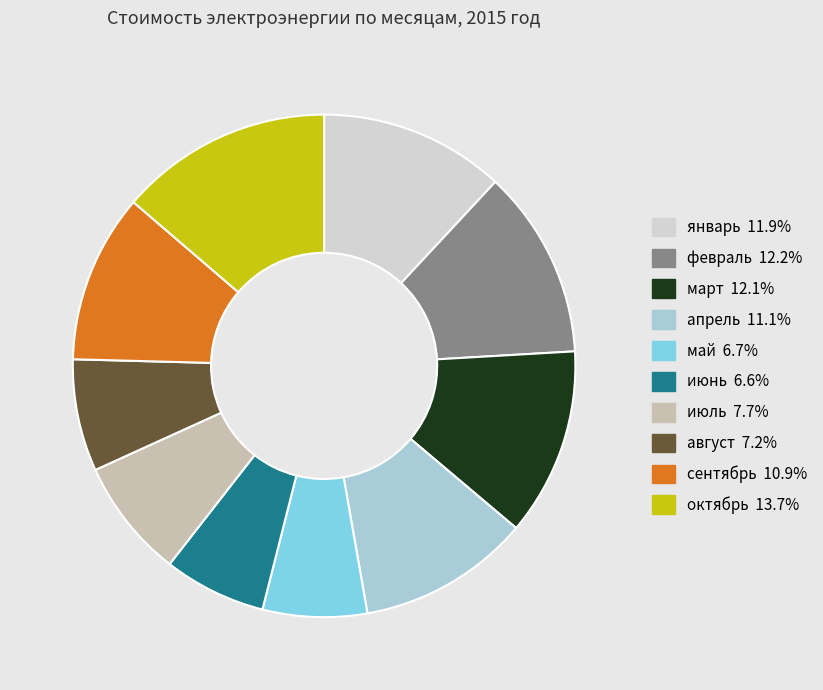

Approximately how many times larger is the value at май compared to февраль?

0.6